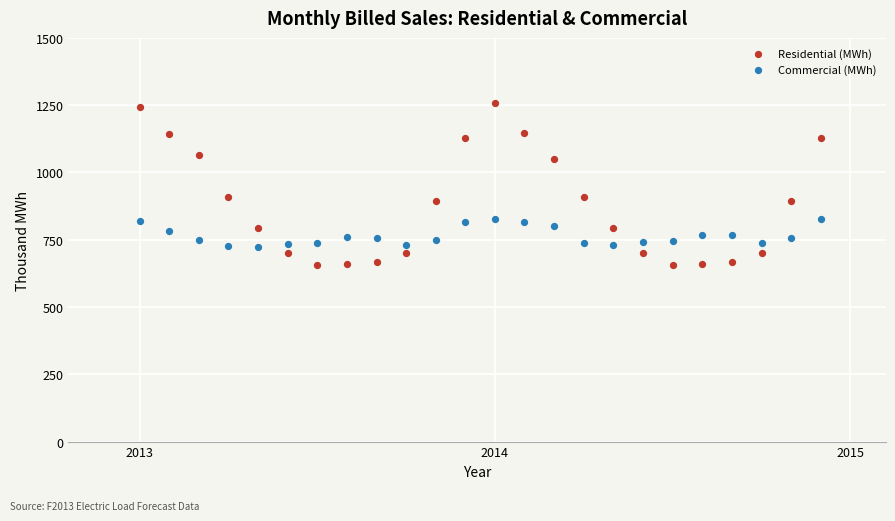

Across all data points, what is the range of X values (max minus min)?

1.9